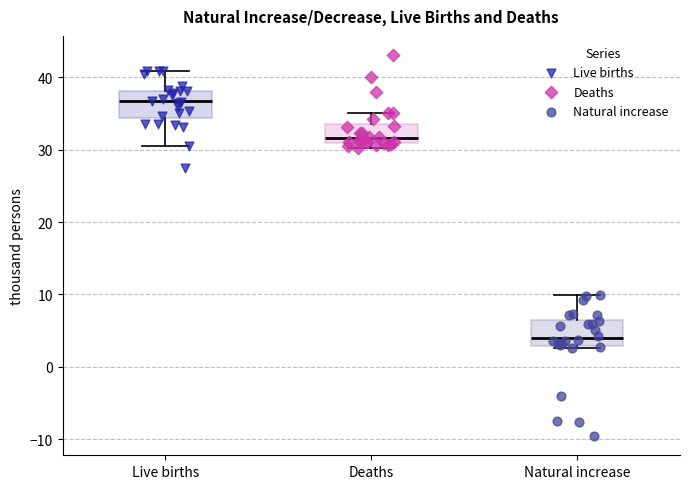

Reading left to right, transcribe this box plot: for each box, give where its median line is, the range the box spans, and where its two whiskers end, as read against the y-axis. The values are not printed on the chart, so give them approximately, as read against the axis.

Live births: median 37, box 34 to 38, whiskers 31 to 41
Deaths: median 32, box 31 to 34, whiskers 30 to 35
Natural increase: median 4, box 3 to 7, whiskers 3 (just below the box's lower edge) to 10